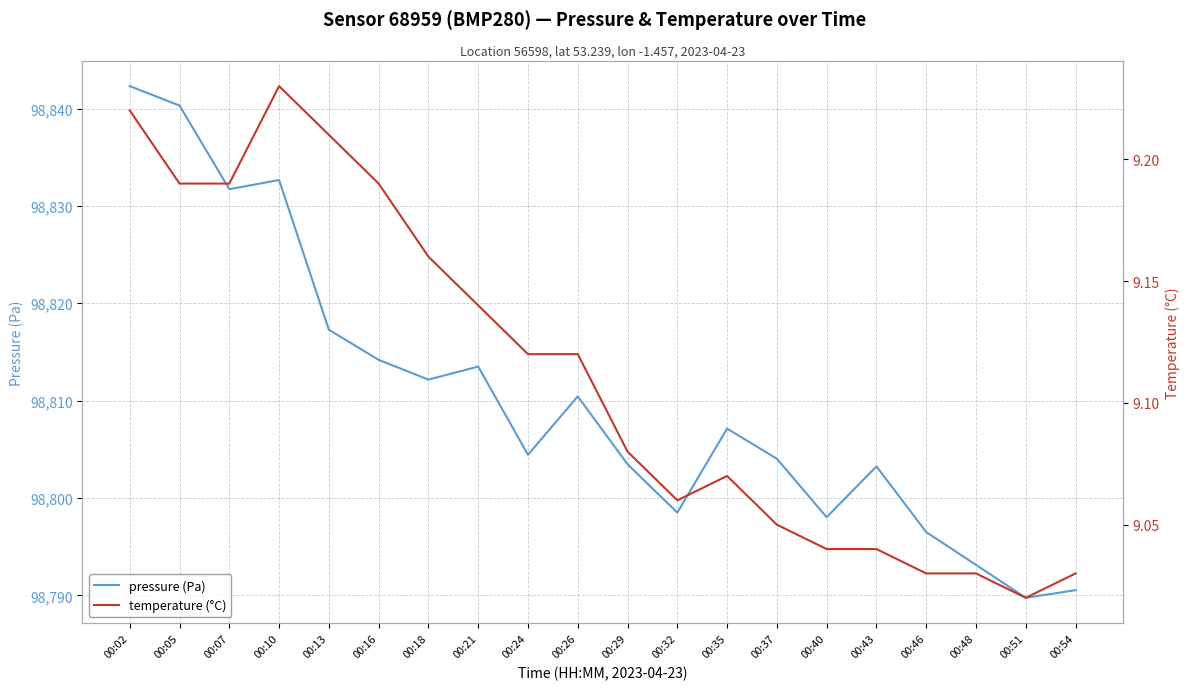

True or false: pressure (Pa) has more than 2 interior local peaks.

True